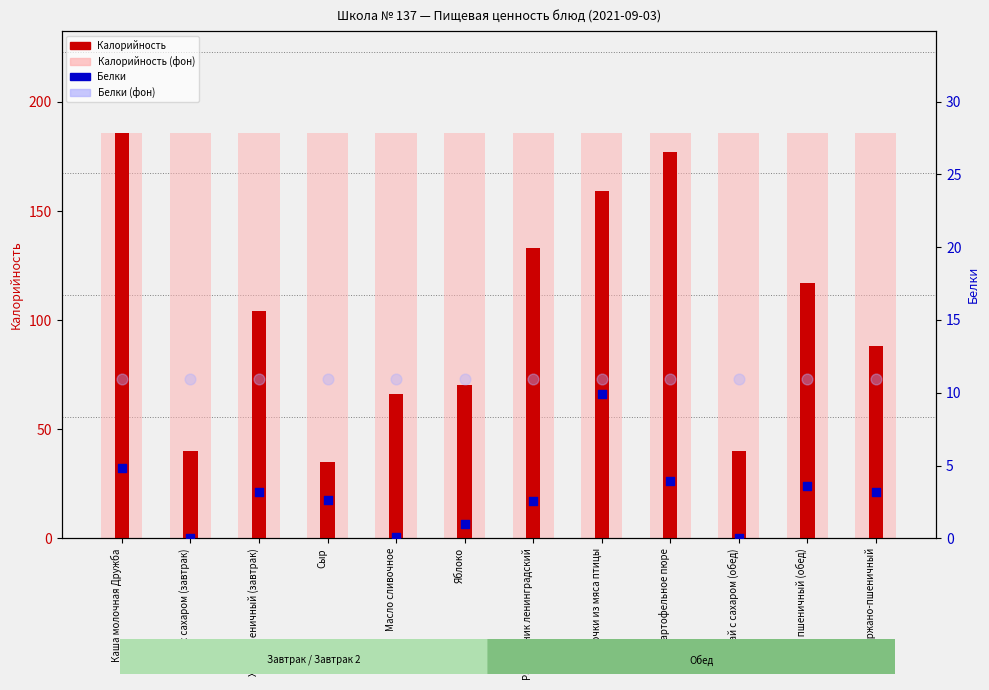

Which series reaches the minimum Y coordinate?

Белки